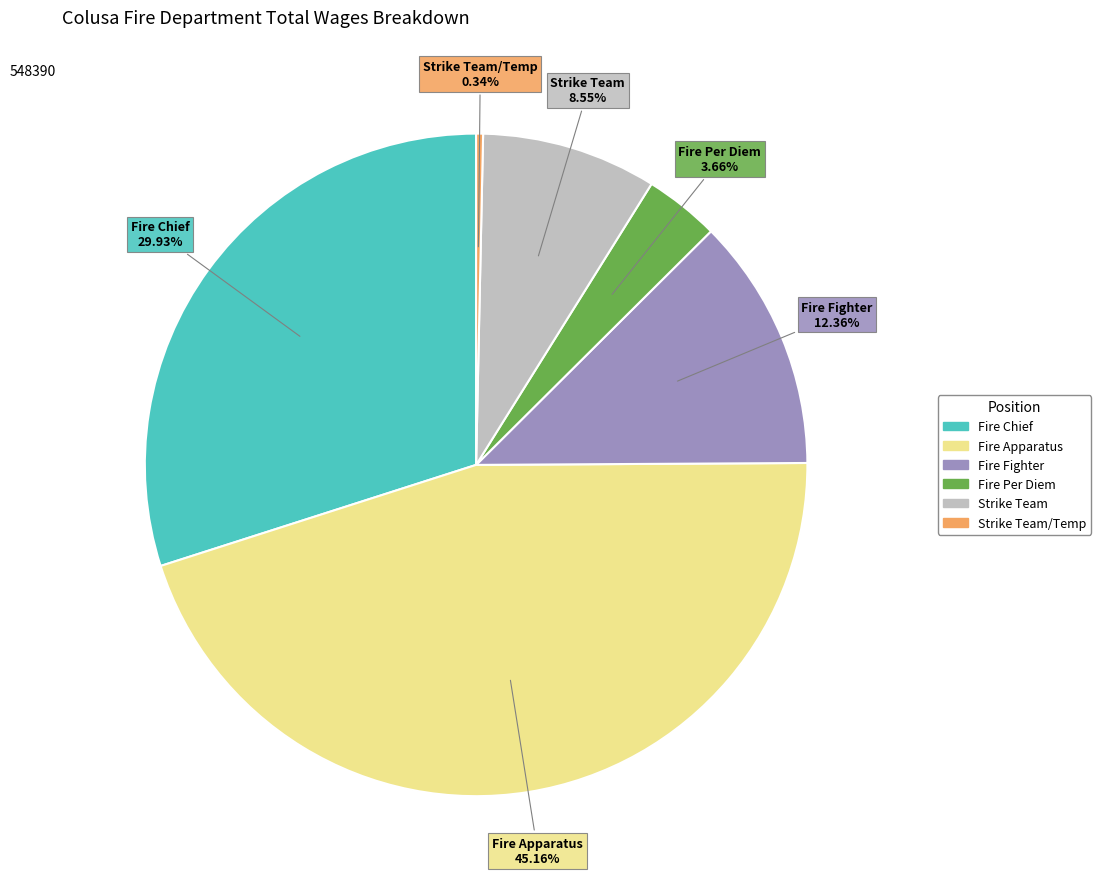

Is there any slice that represents more than half of the pie?

No